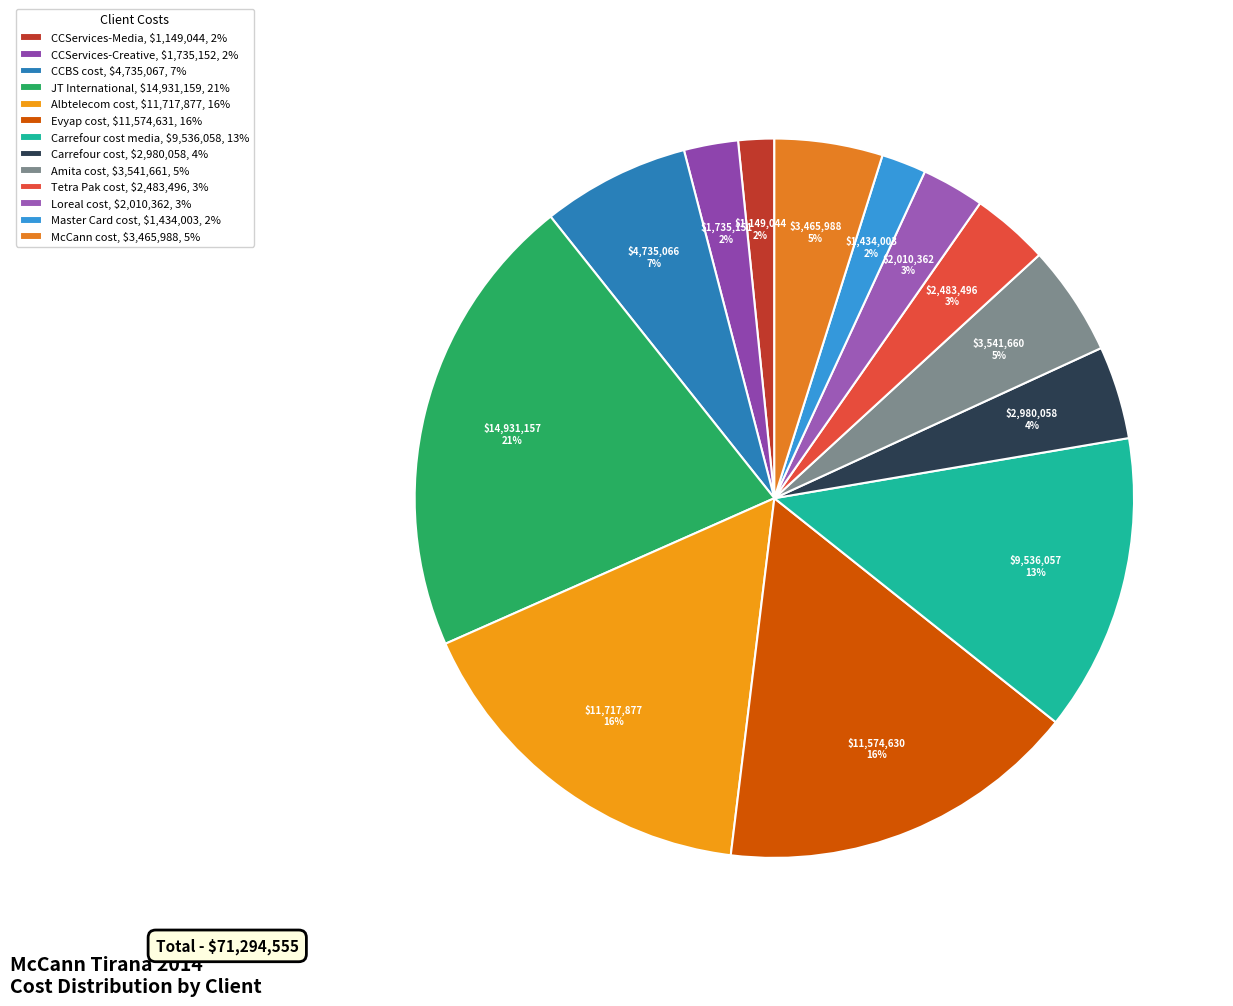

Count the number of slices in the pie.

13